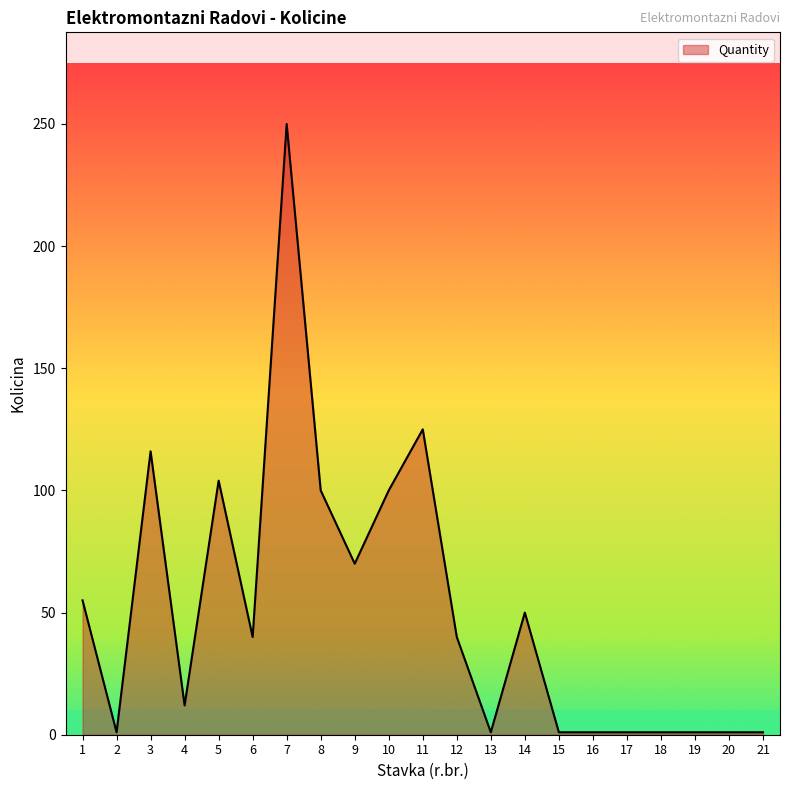

The chart shows a value of 40 at 6. True or false?

True